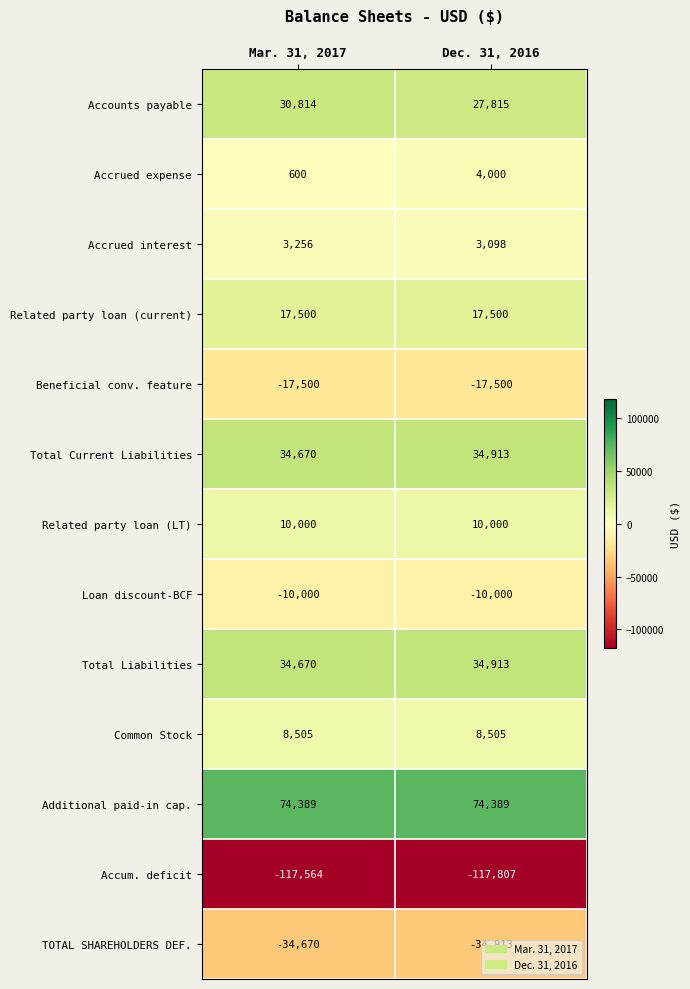

List the labels in order of Accum. deficit value, smallest first.

Dec. 31, 2016, Mar. 31, 2017